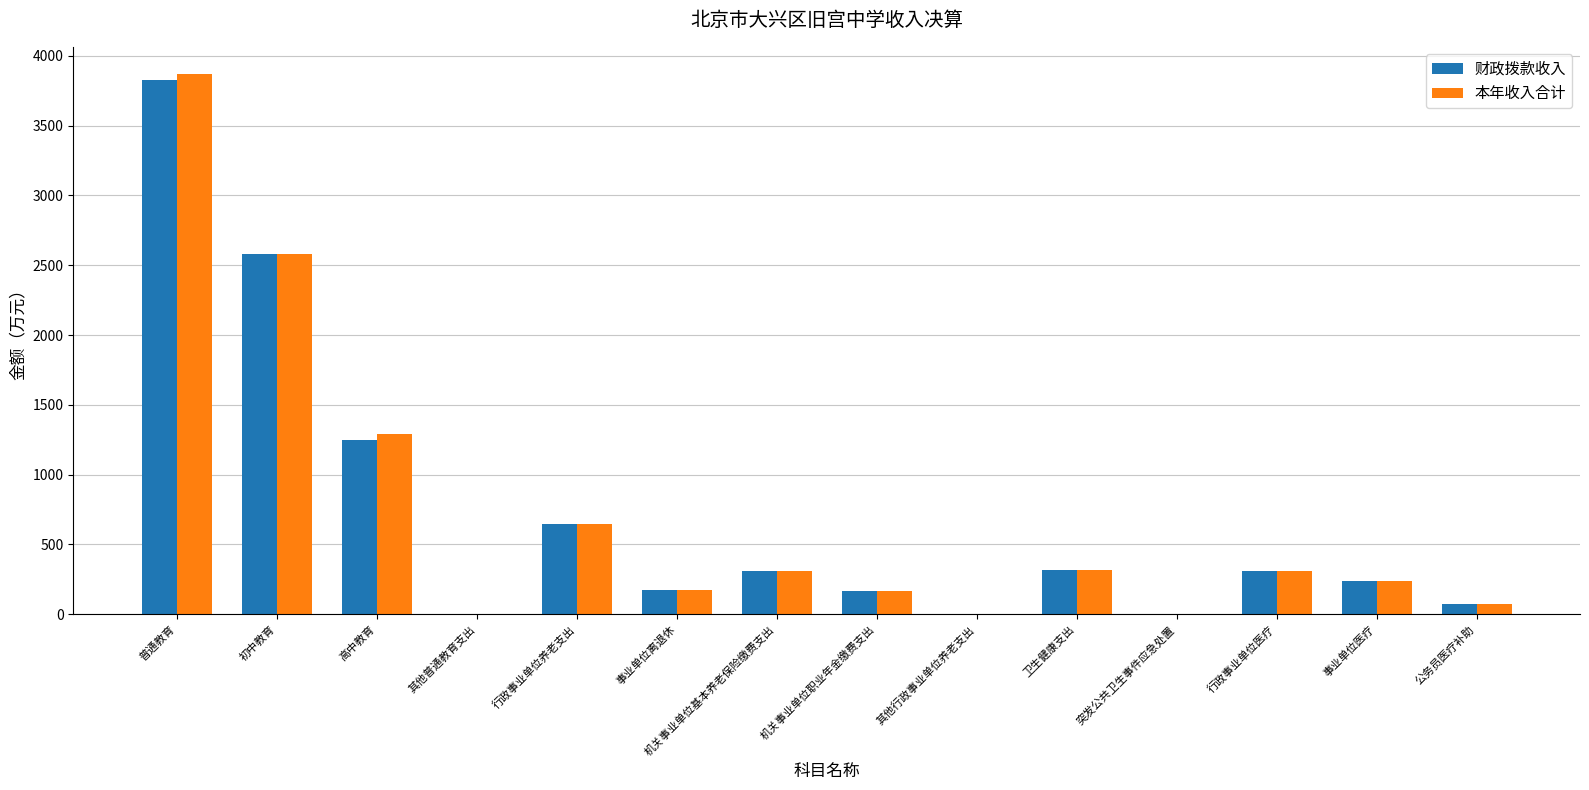

Is the value of 财政拨款收入 at 卫生健康支出 greater than the value of 本年收入合计 at 行政事业单位养老支出?

No